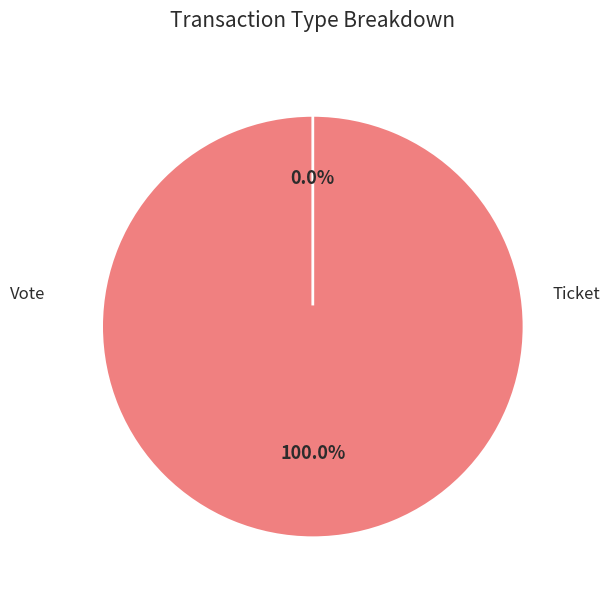

Rank the categories by value from lowest to highest.

Ticket, Vote